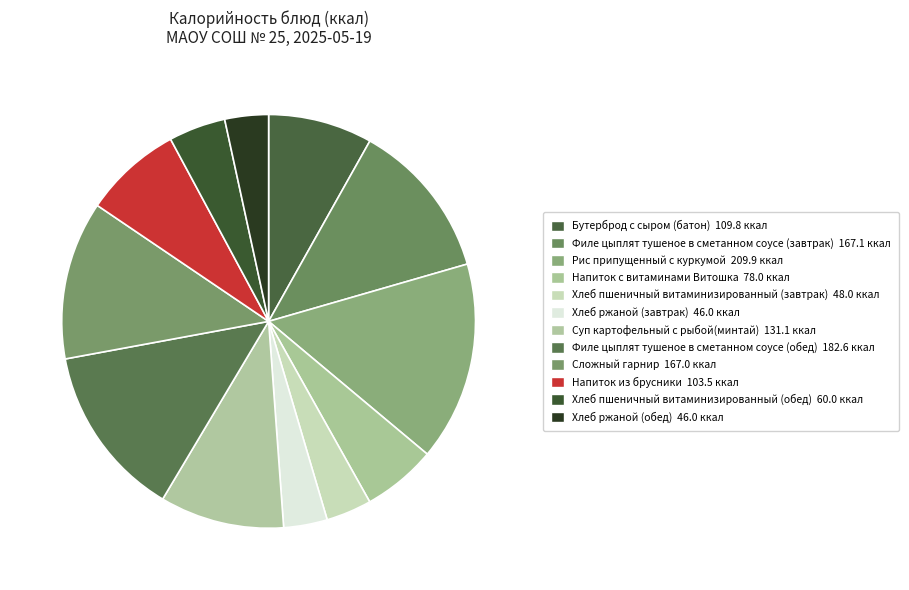

How many slices are in this pie chart?

12